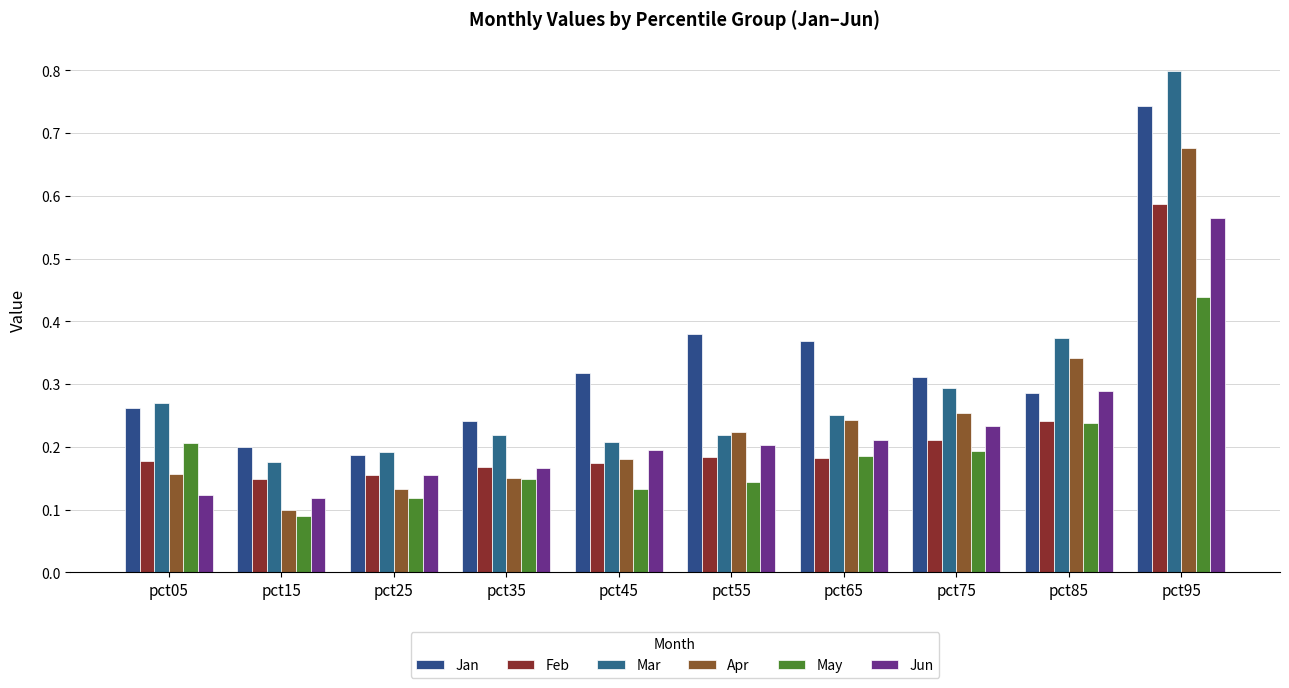

What is the maximum value for Mar?

0.8